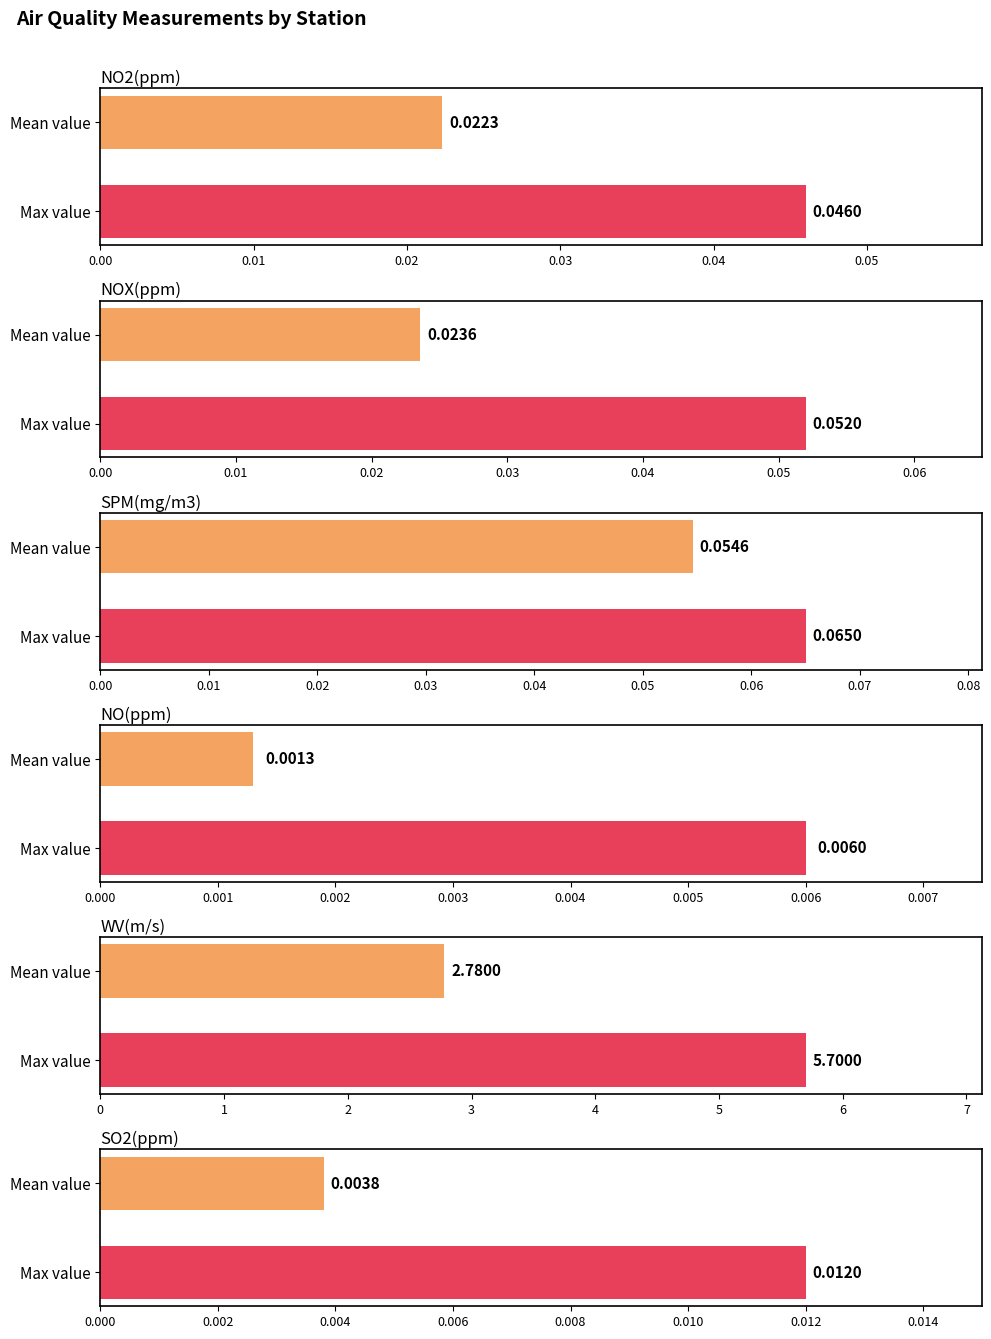

Rank the series by their maximum value, from highest to lowest.

WV(m/s), SPM(mg/m3), NOX(ppm), NO2(ppm), SO2(ppm), NO(ppm)